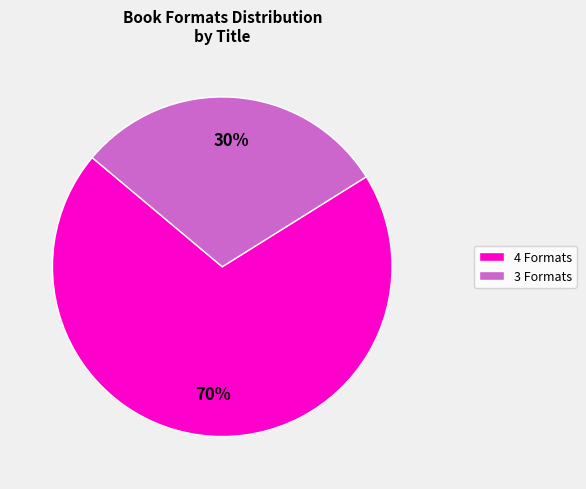

What is the ratio of the value at 3 Formats to the value at 4 Formats?

0.4